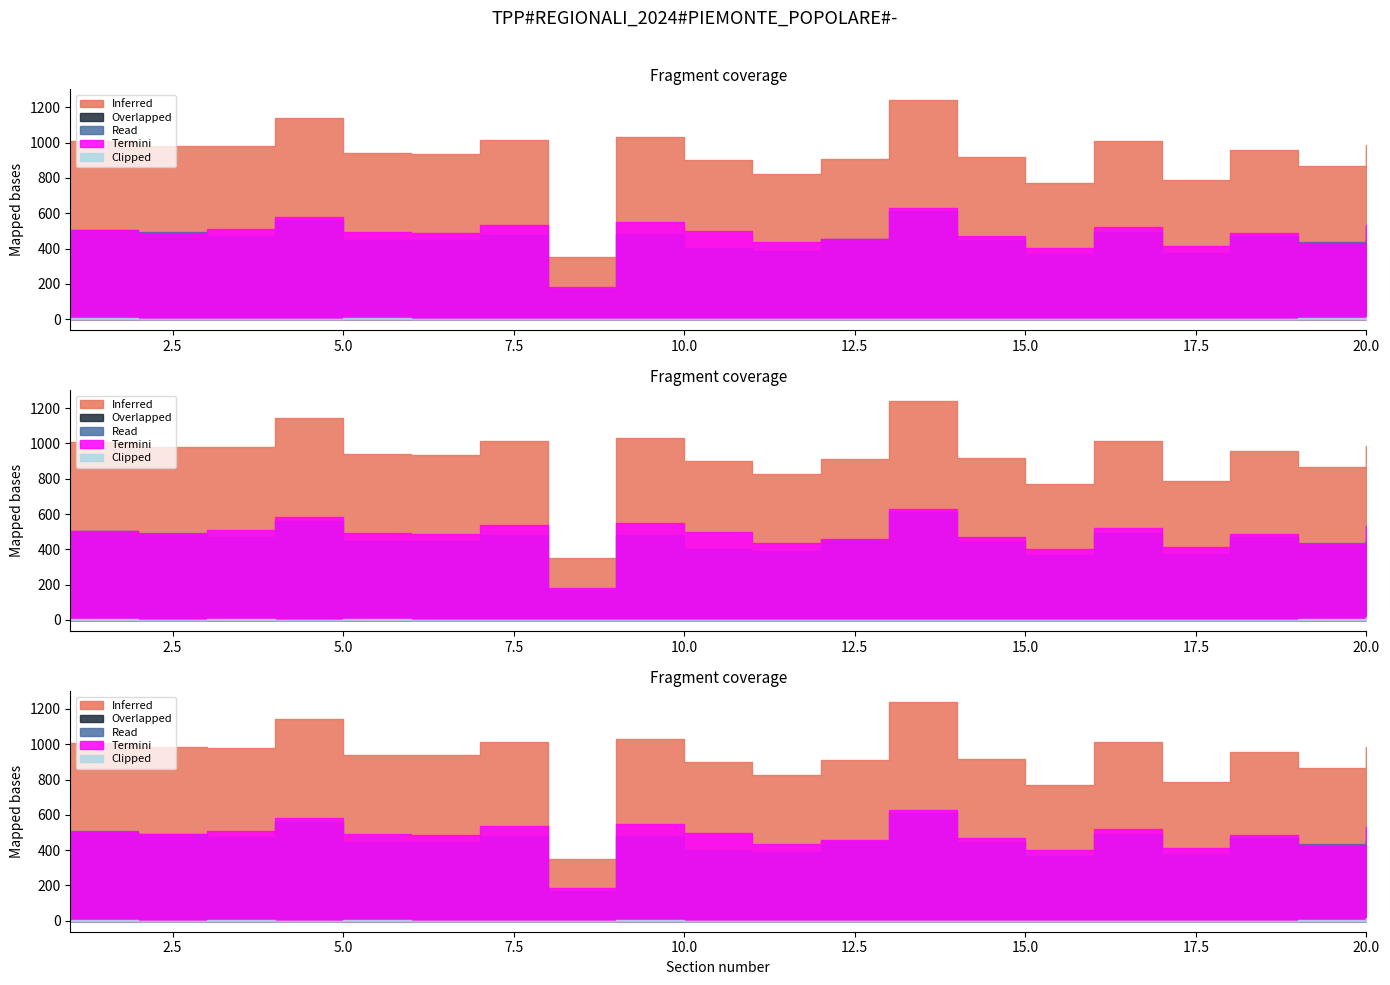

Rank the series at 6 from highest to lowest value.

Inferred, Termini, Read, Clipped, Overlapped